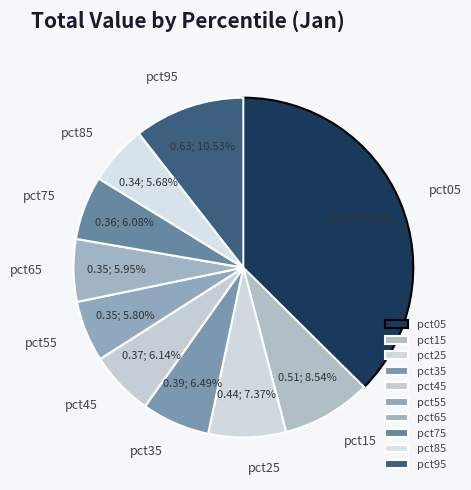

To the nearest percent, what portion does pct65 represent?

6%